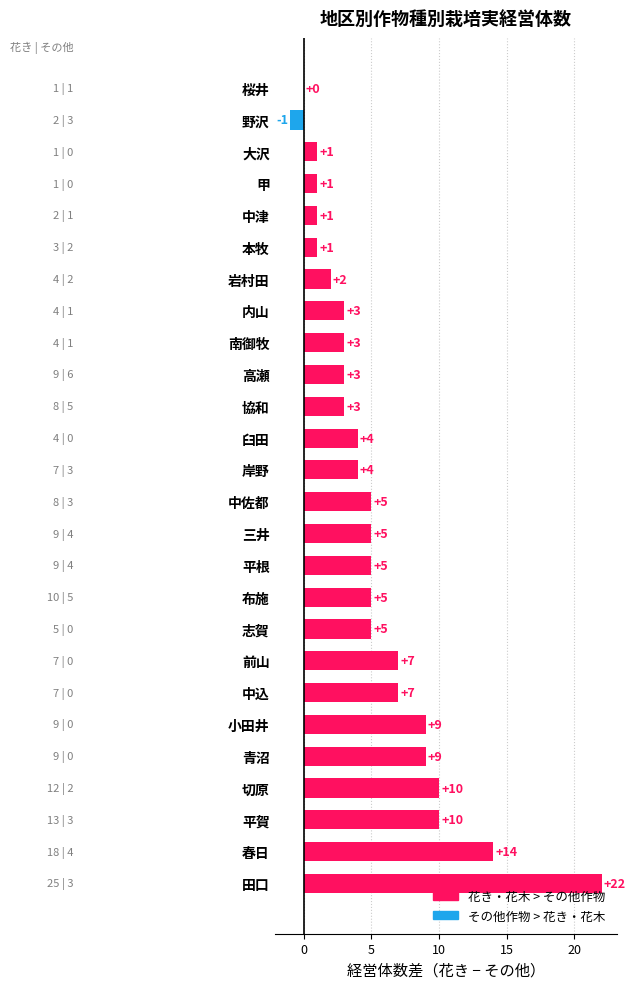

What value does the data have at 切原?

10